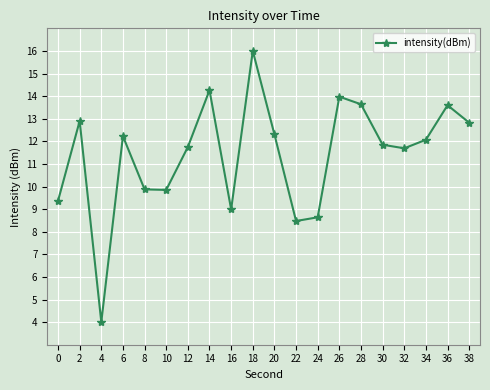

How many lines are shown in the chart?

1